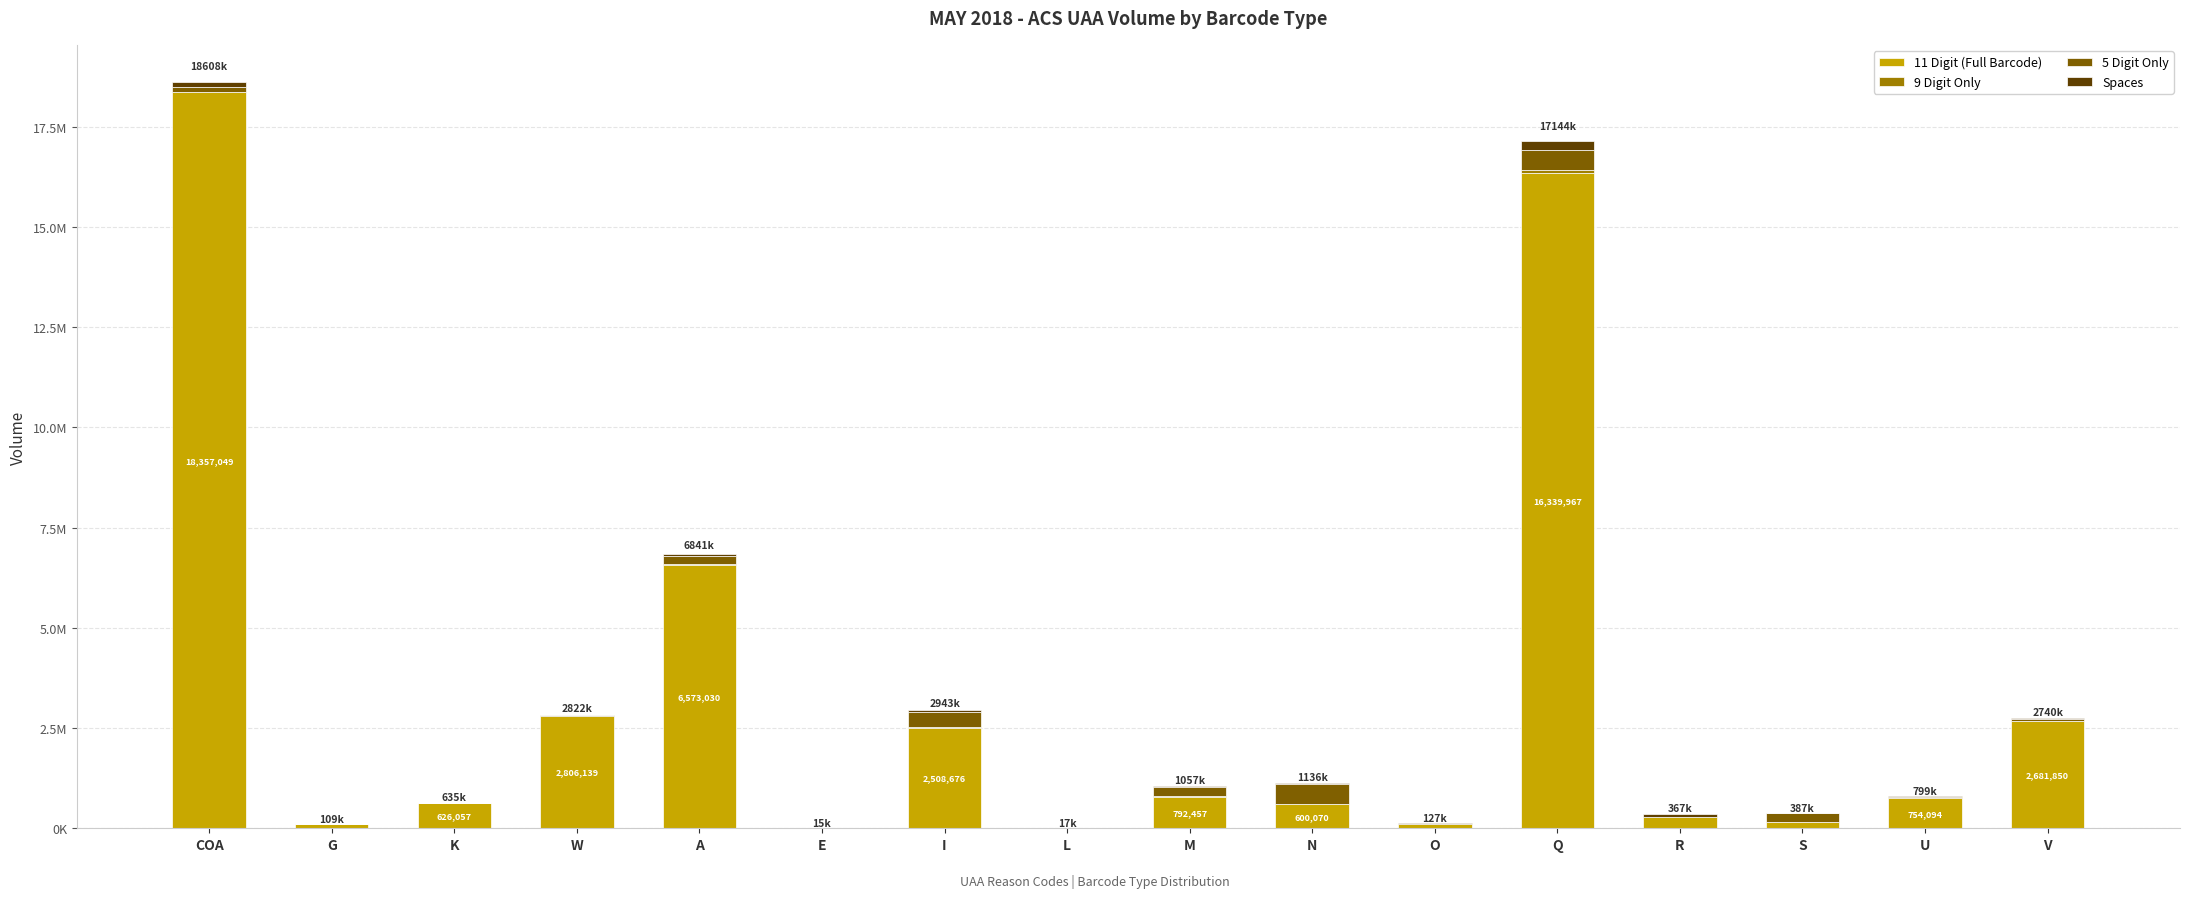

Are the bars grouped side by side (vs. stacked)?

No